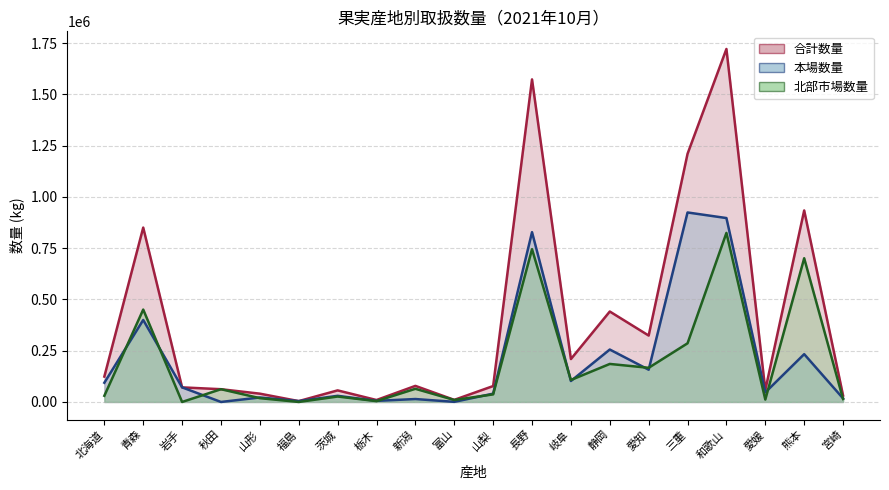

What is the value of the 合計数量 point at the 20th from the left?

31556